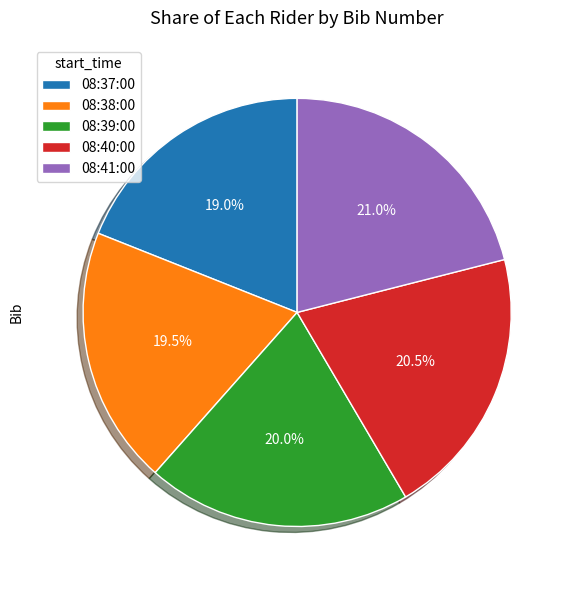

What is the largest slice in the pie chart?

08:41:00